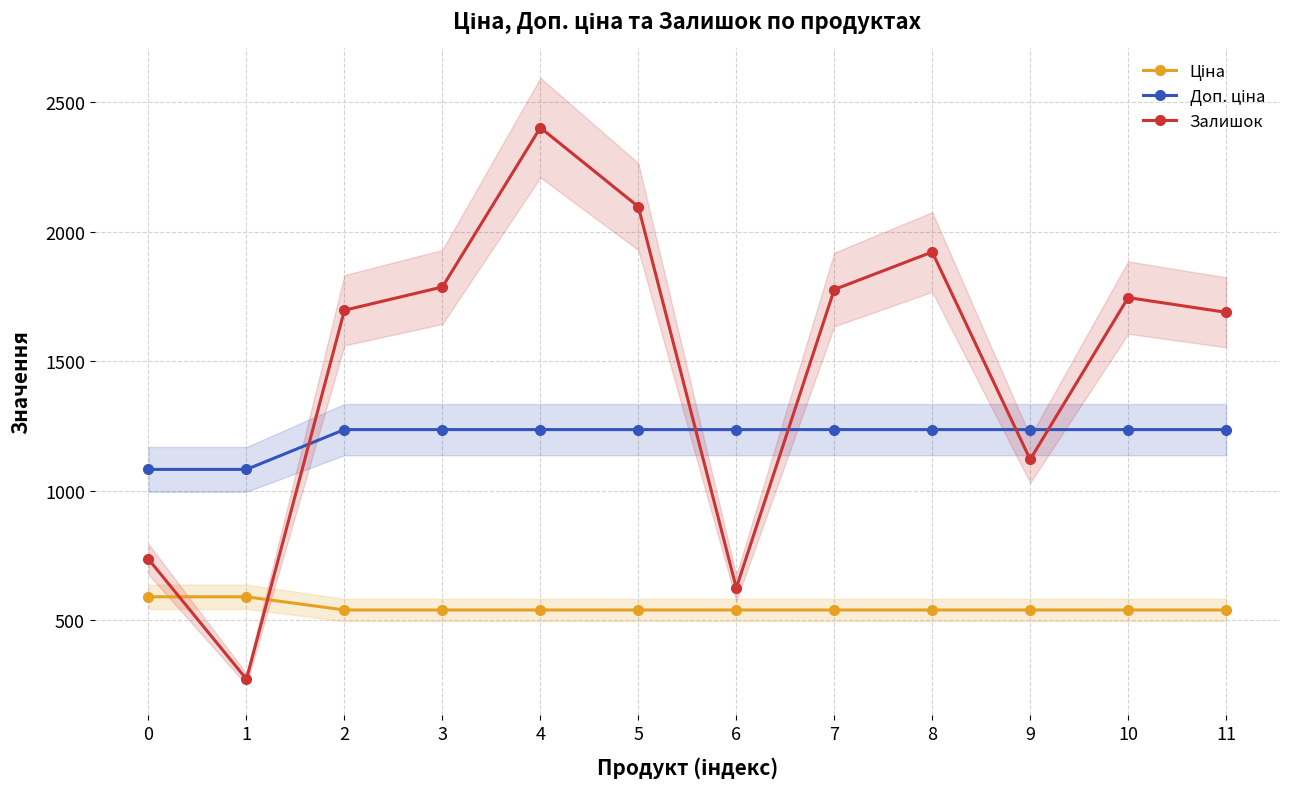

What is the difference between the Залишок values at 6 and 1?

352.0